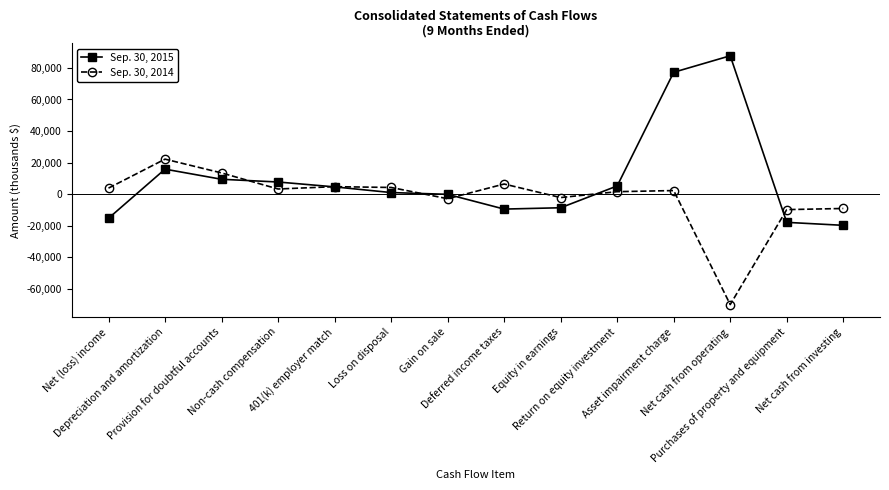

What is the sum of all Sep. 30, 2014 values?

-32957